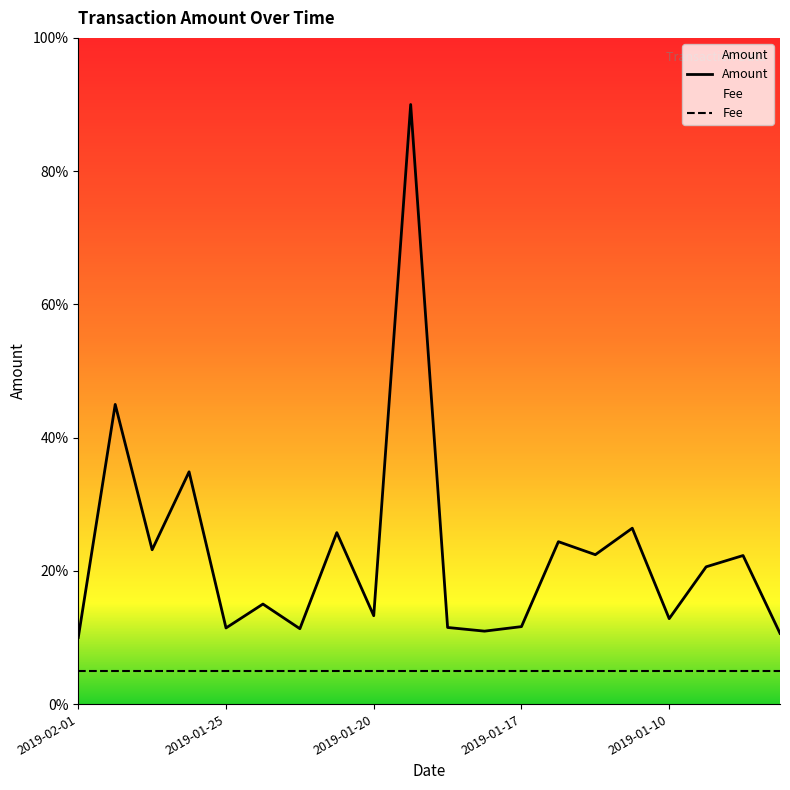

How many lines are shown in the chart?

2